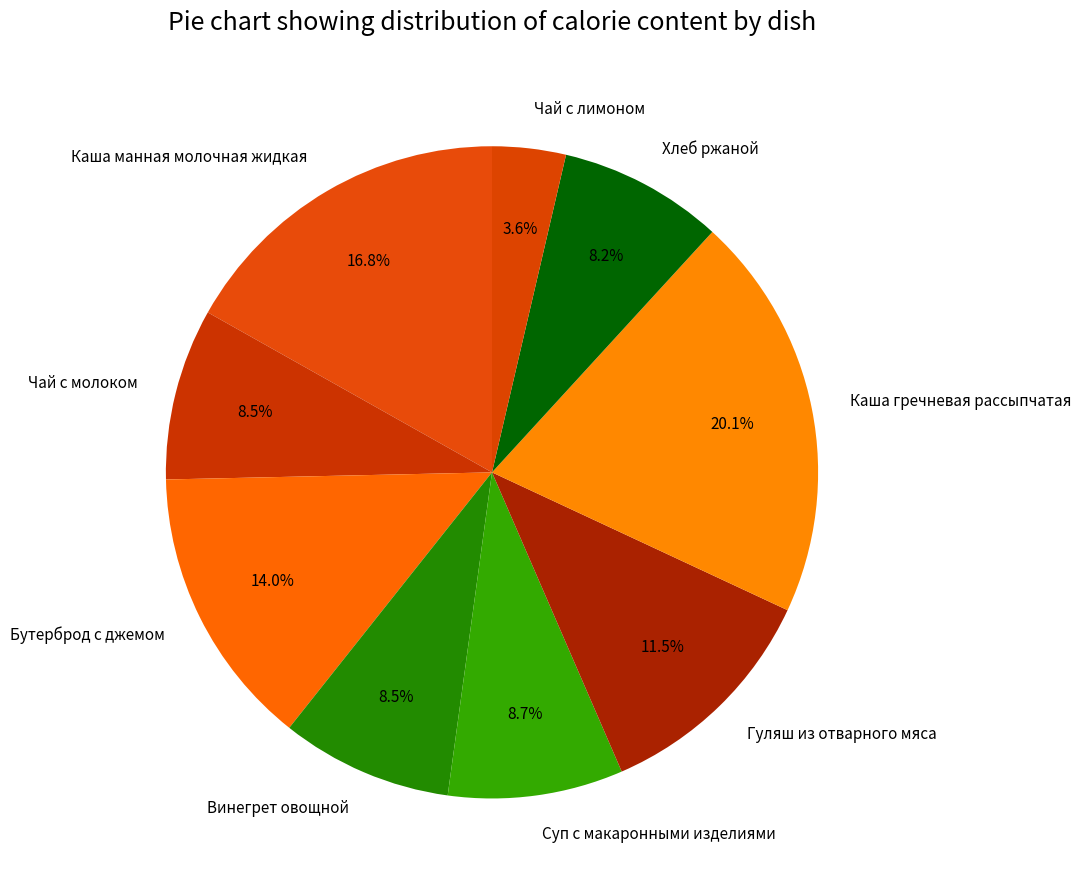

To the nearest percent, what percentage of the pie is Каша гречневая рассыпчатая?

20%